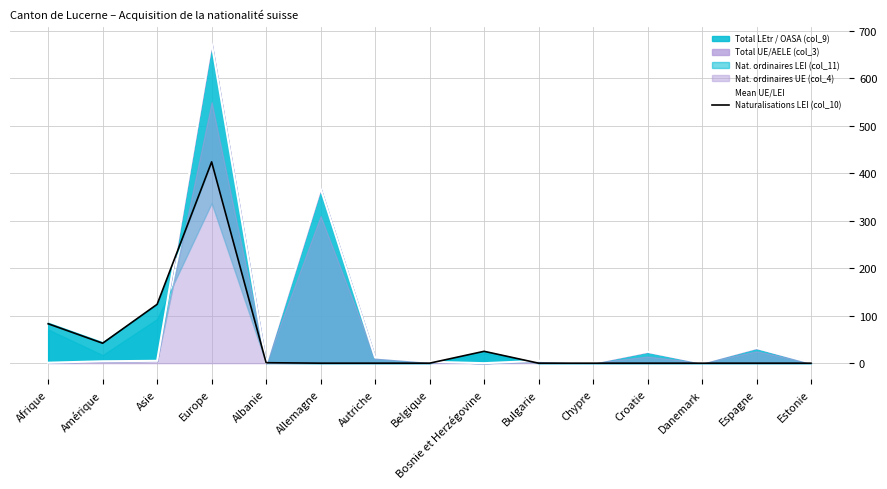

Is it true that Mean UE/LEI equals 0 at Bosnie et Herzégovine?

True